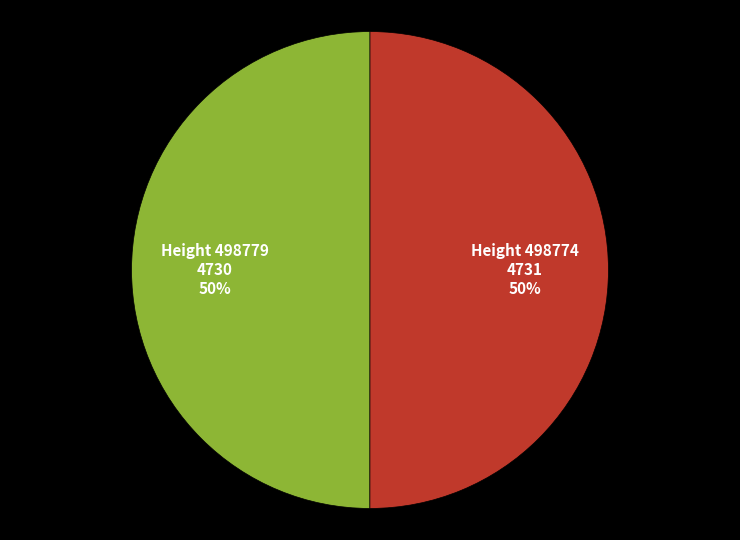

To the nearest percent, what is the average slice percentage?

50%